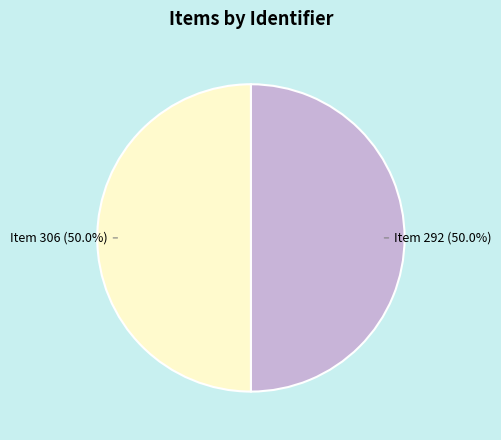

What is the ratio of the value at Item 292 (50.0%) to the value at Item 306 (50.0%)?

1.0